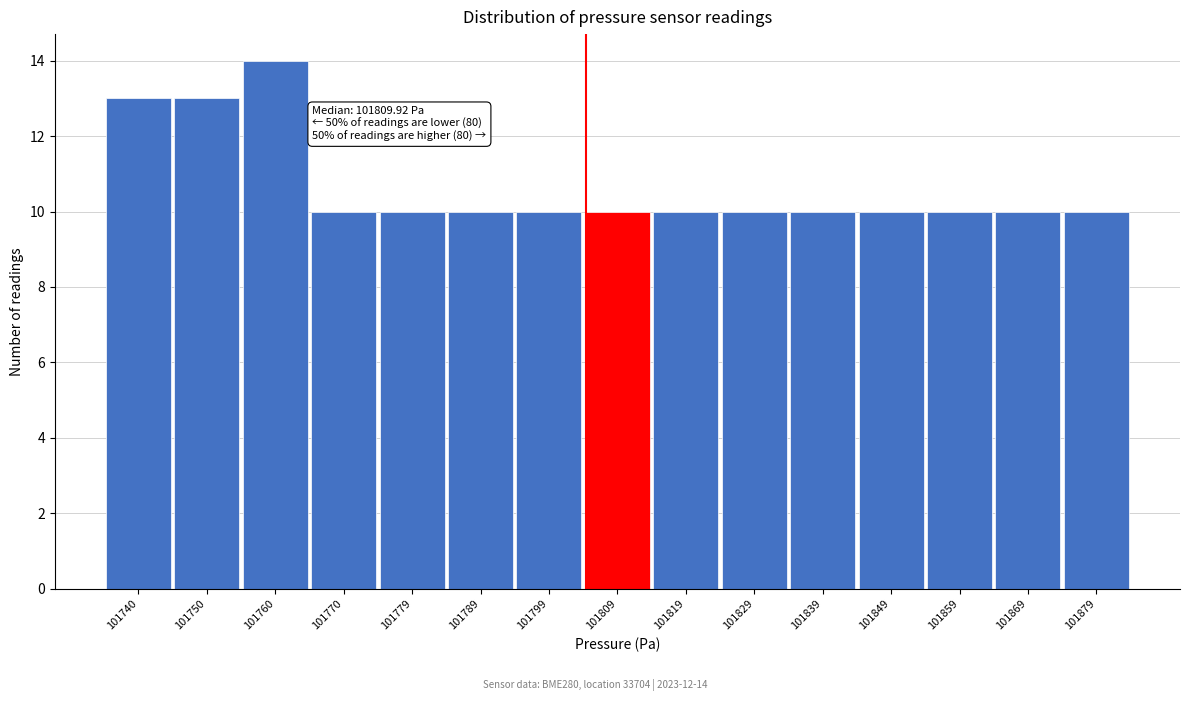

Reading right to left, transcribe all the data shown in this chart.

101879=10	101869=10	101859=10	101849=10	101839=10	101829=10	101819=10	101809=10	101799=10	101789=10	101779=10	101770=10	101760=14	101750=13	101740=13